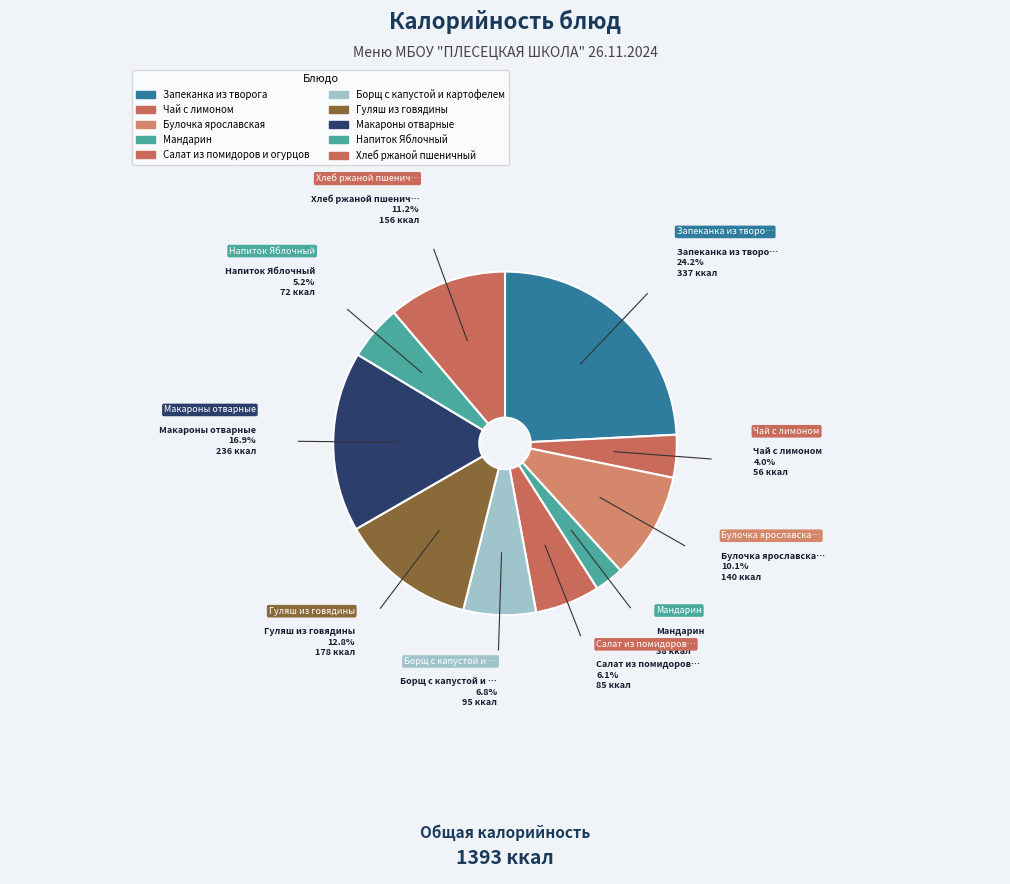

Between Запеканка из творога and Хлеб ржаной пшеничный, which is larger?

Запеканка из творога